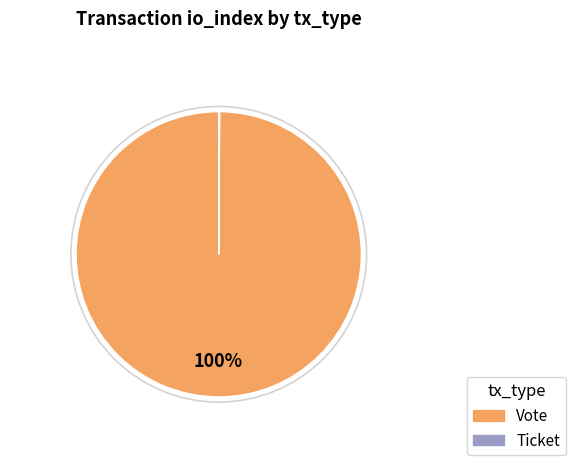

To the nearest percent, what is the difference between the largest and smallest slice percentages?

100%